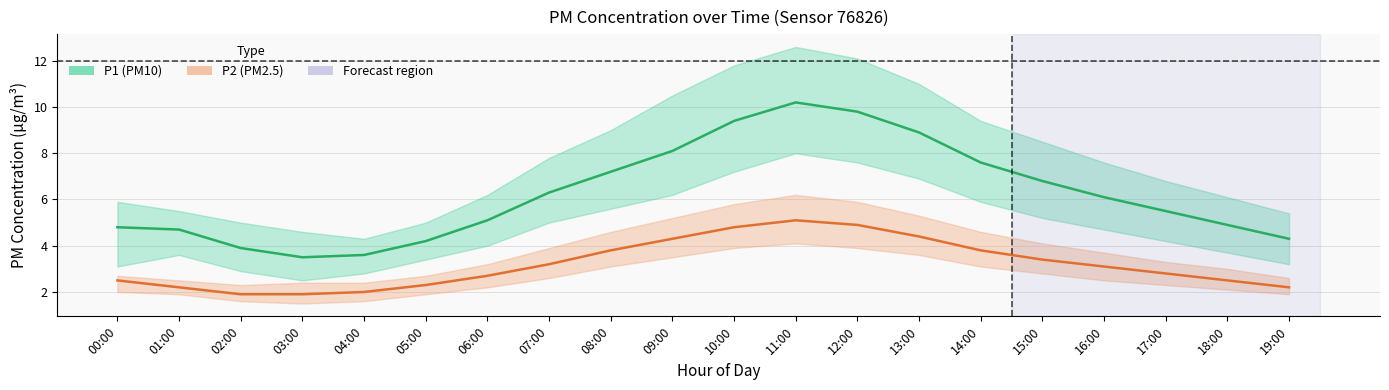

Between 04:00 and 17:00, which series saw the biggest shift?

P1 (PM10)